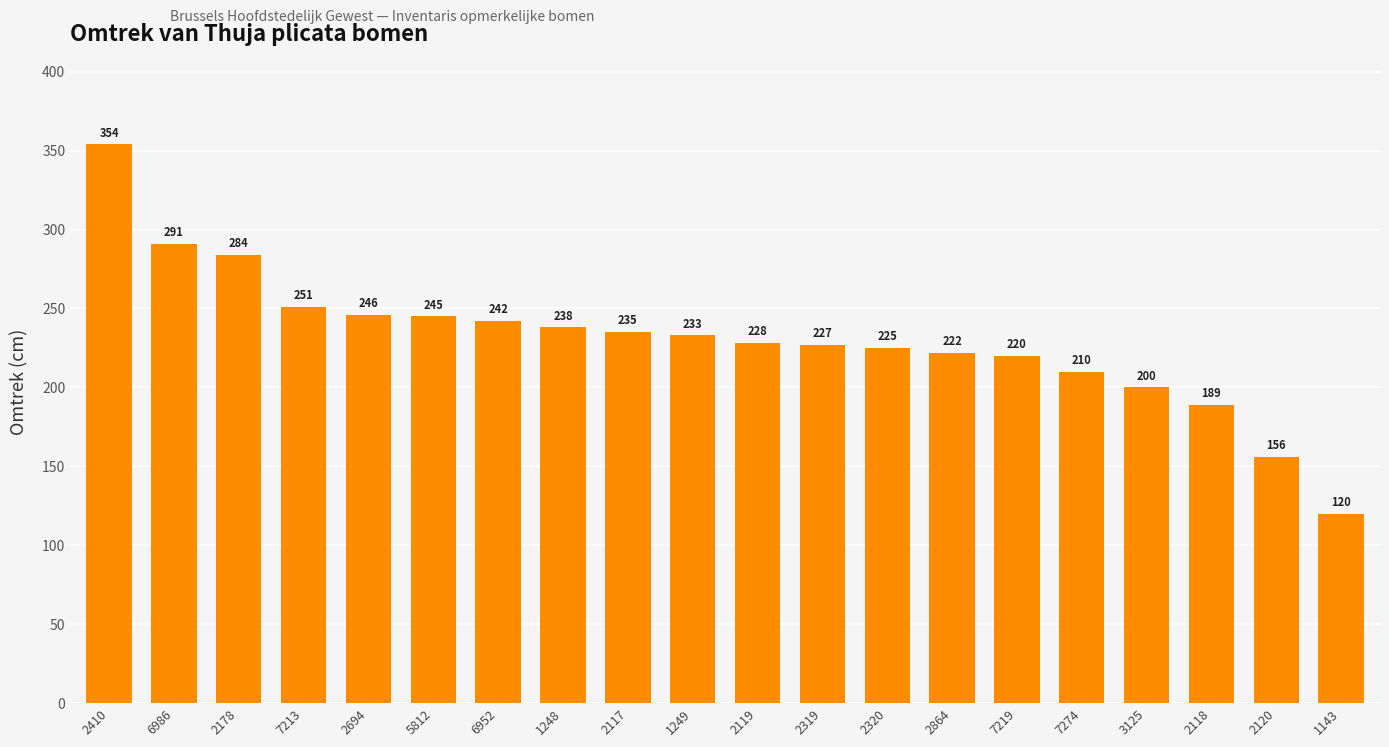

Which has a higher value, 2319 or 7219?

2319